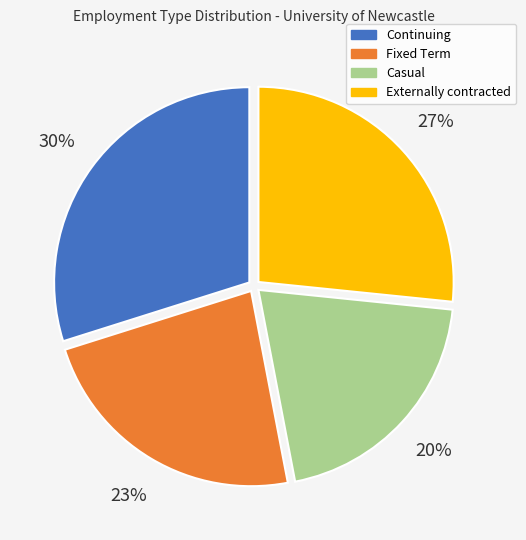

To the nearest percent, what is the combined percentage of Casual and Continuing?

50%